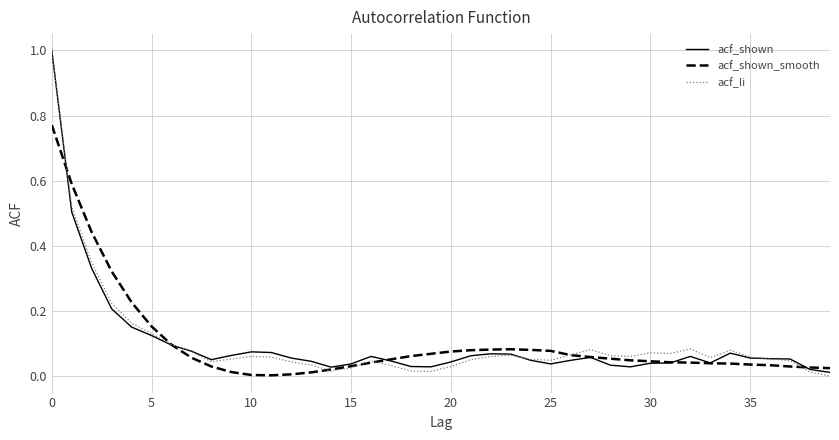

What is the highest value of the acf_shown series?

1.0